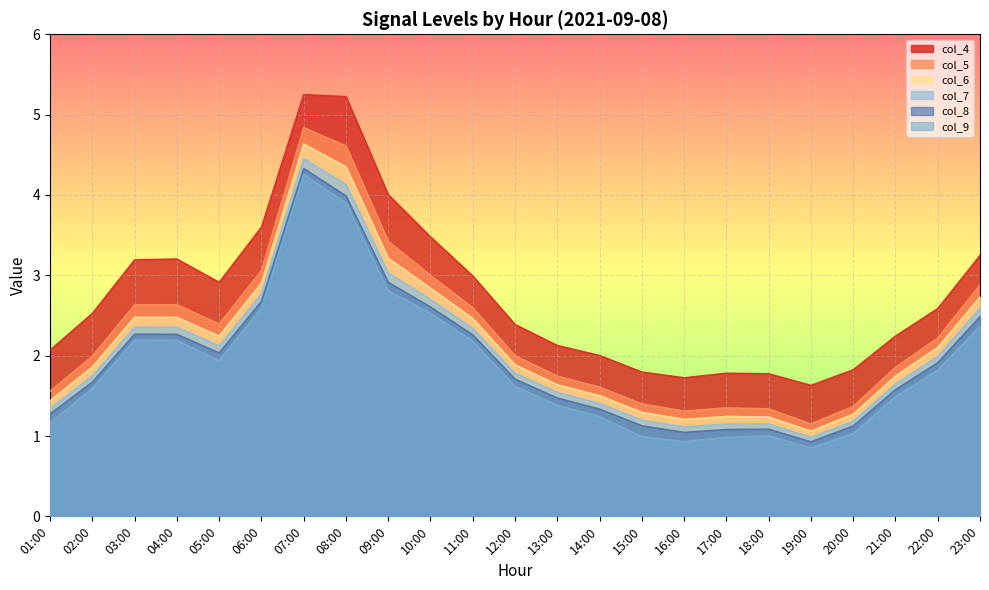

True or false: col_4 and col_9 intersect in this chart.

False